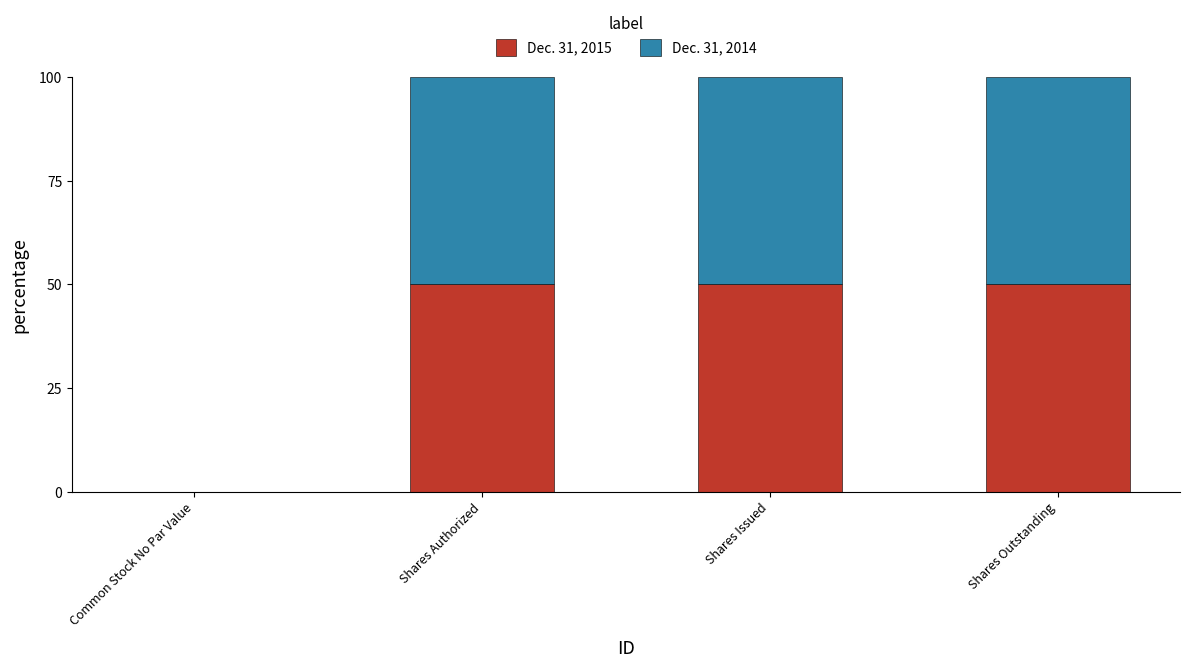

What is the average value of the Dec. 31, 2015 series?

38